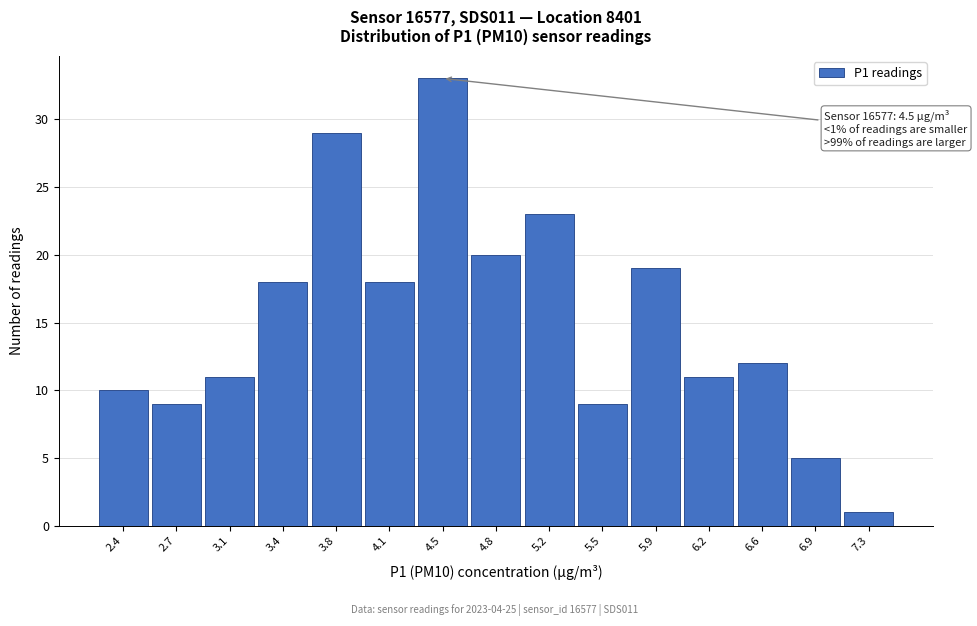

Which range on the x-axis has the tallest bar?

4.30 to 4.65